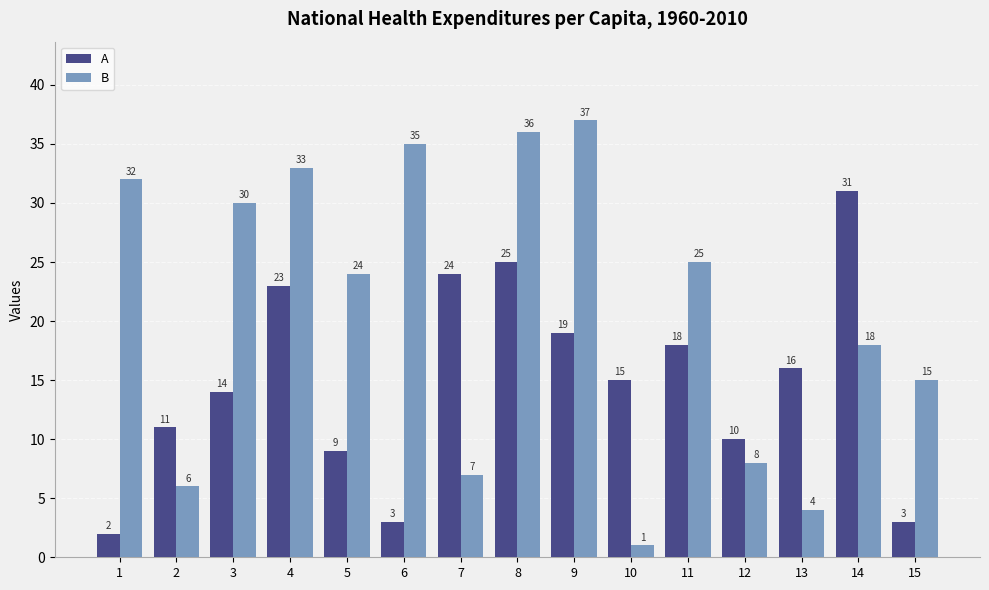

What are all the series names shown in the legend?

A, B